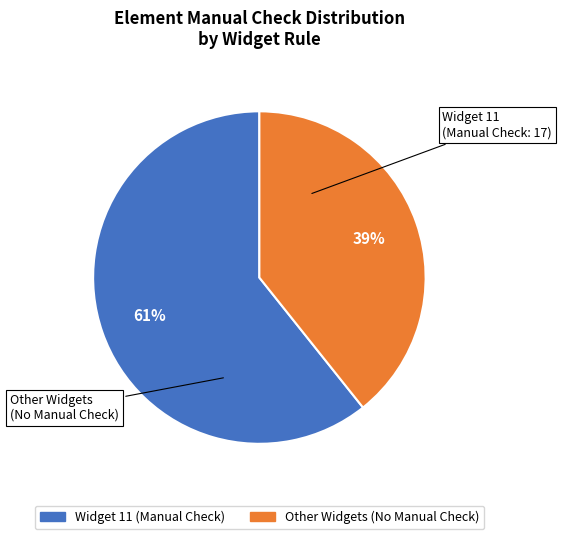

To the nearest percent, what is the average slice percentage?

50%